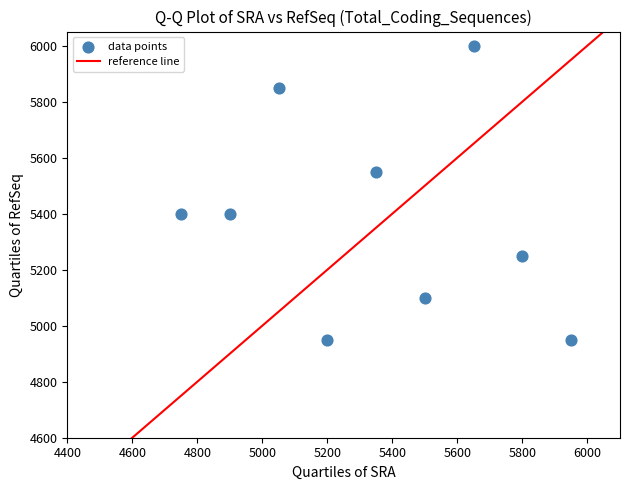

What is the range of Y values (max minus min)?

1050